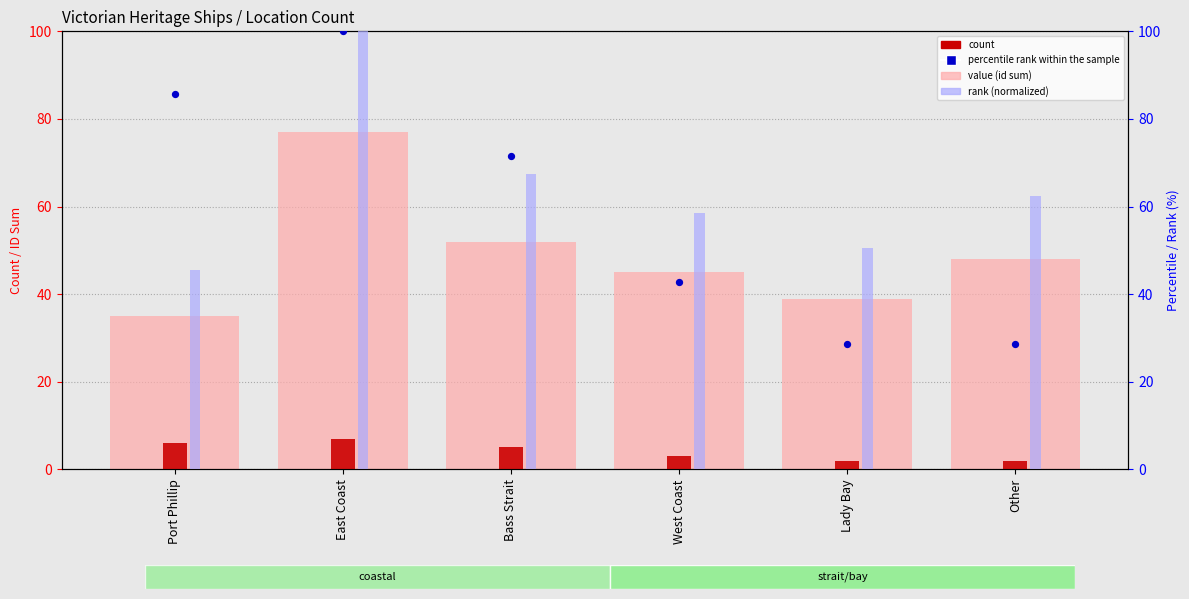

Which series has the largest Y range (max minus min)?

percentile rank within the sample